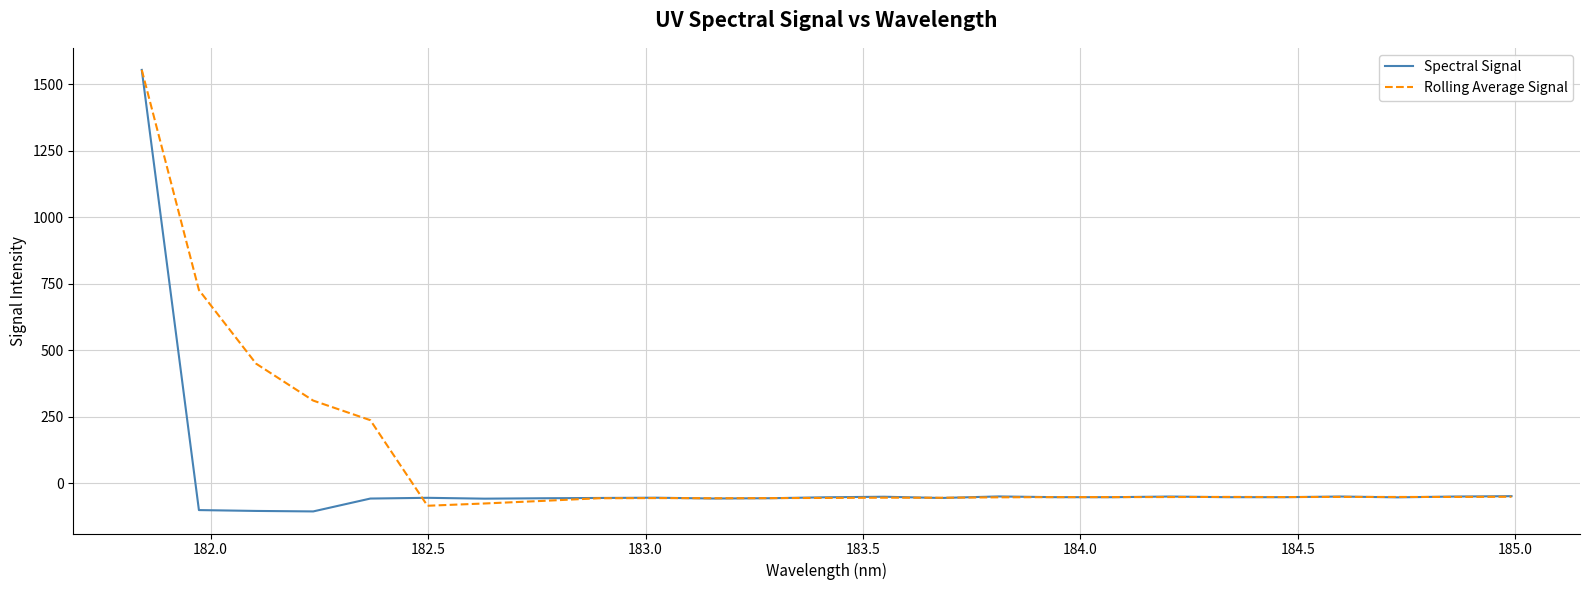

How many lines are shown in the chart?

2